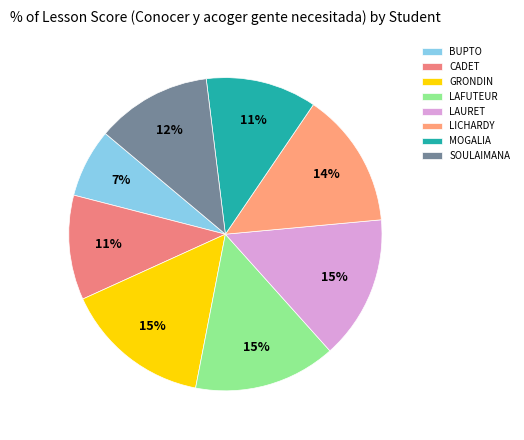

What percentage is the GRONDIN slice, to the nearest percent?

15%